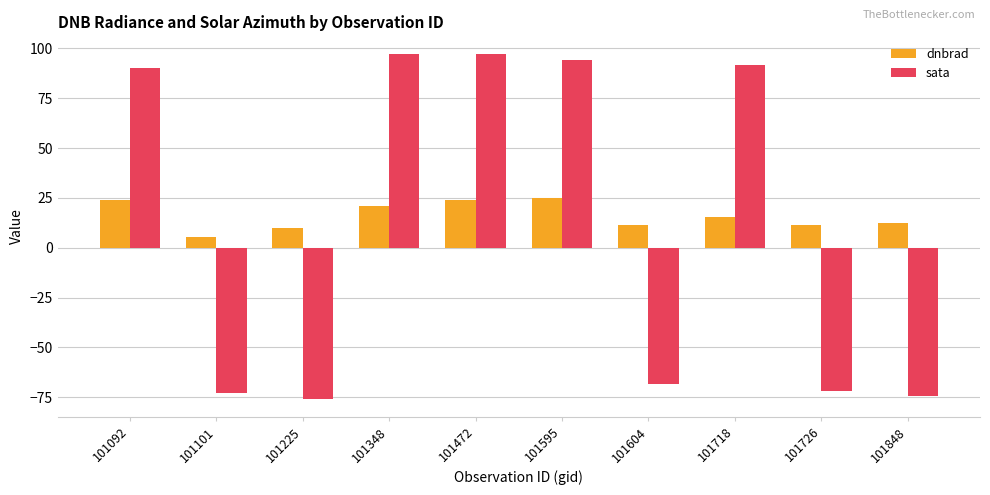

What are all the series names shown in the legend?

dnbrad, sata